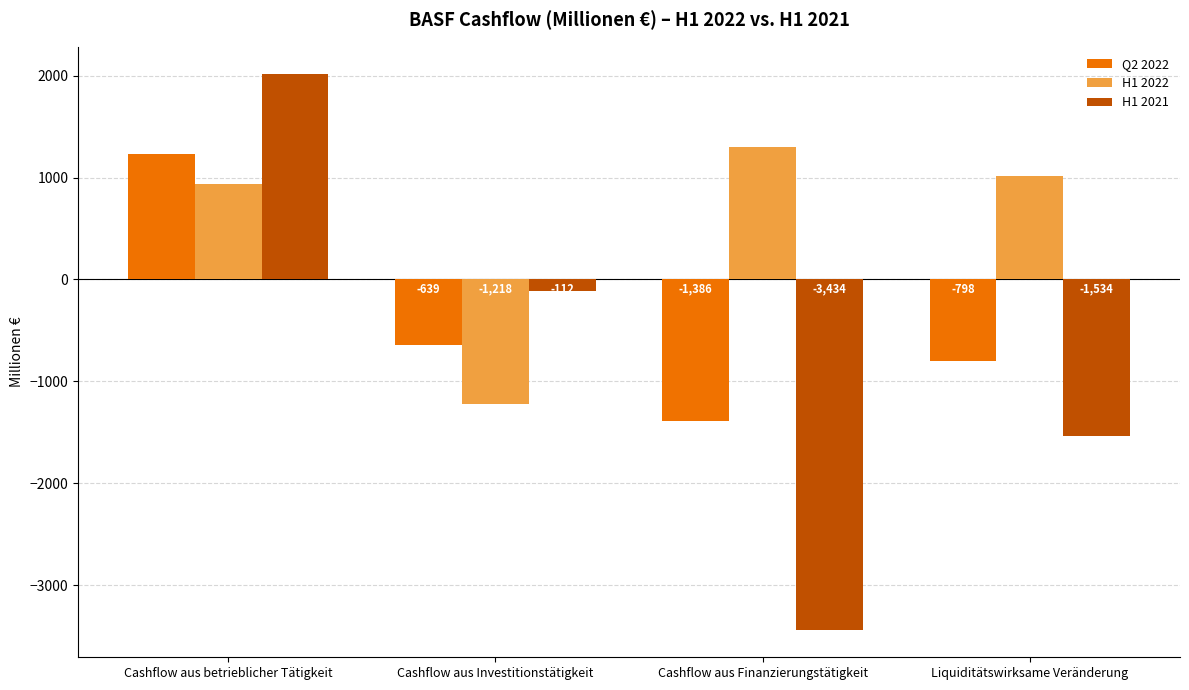

What is the label of the 1st bar from the left?

Cashflow aus betrieblicher Tätigkeit